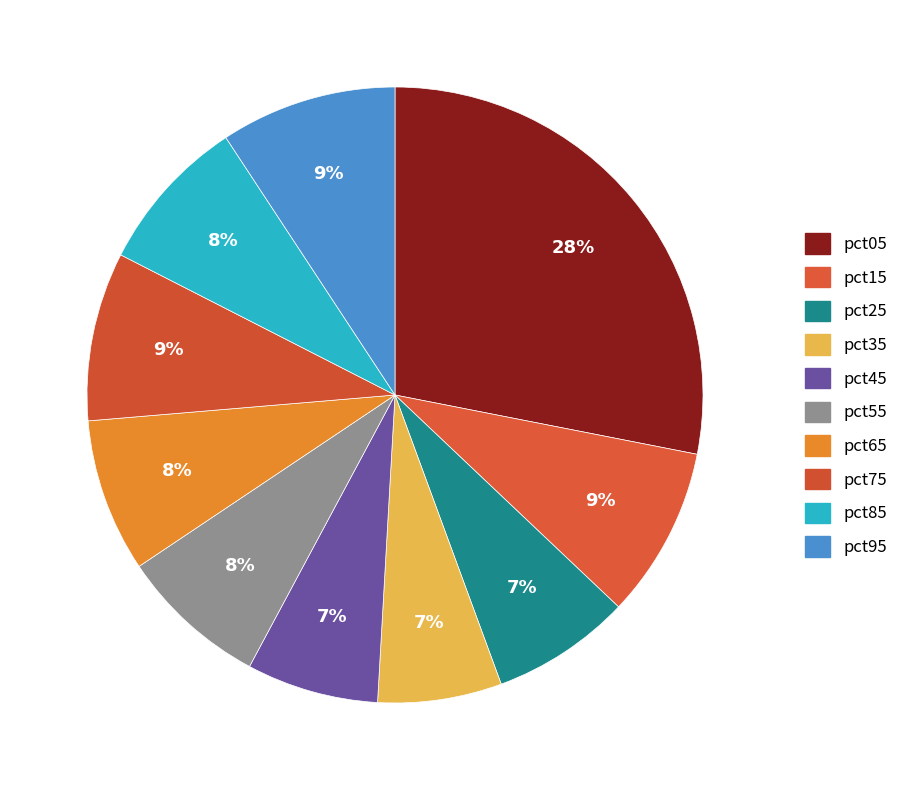

To the nearest percent, what is the difference between the largest and smallest slice percentages?

22%